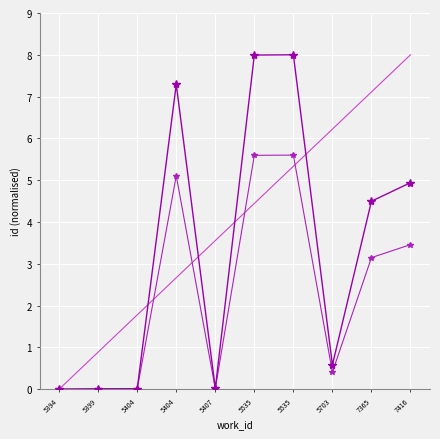

Reading right to left, what are all the values shown in this chart?

id: 7416=4.9	7365=4.5	5703=0.6	5535=8.0	5535=8.0	5407=0.0	5404=7.3	5404=0.0	5399=0.0	5394=0.0
trend: 7416=8.0	7365=7.1	5703=6.2	5535=5.3	5535=4.4	5407=3.6	5404=2.7	5404=1.8	5399=0.9	5394=0.0
id_scaled: 7416=3.5	7365=3.1	5703=0.4	5535=5.6	5535=5.6	5407=0.0	5404=5.1	5404=0.0	5399=0.0	5394=0.0